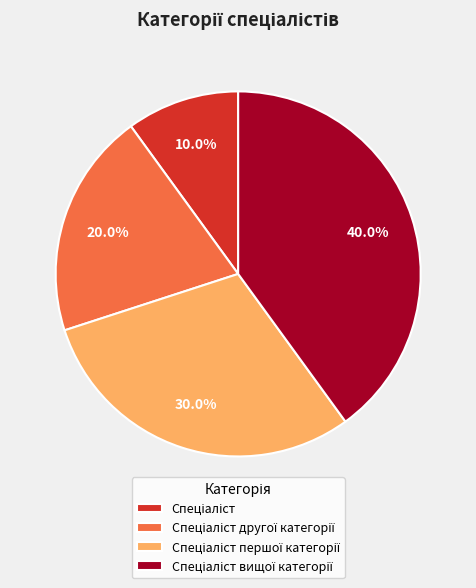

Is there any slice that represents more than half of the pie?

No